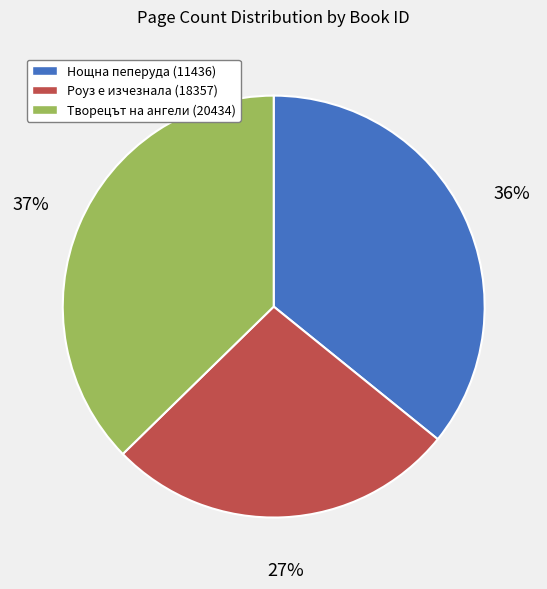

To the nearest percent, what is the difference between the Нощна пеперуда (11436) and Роуз е изчезнала (18357) slice percentages?

9%